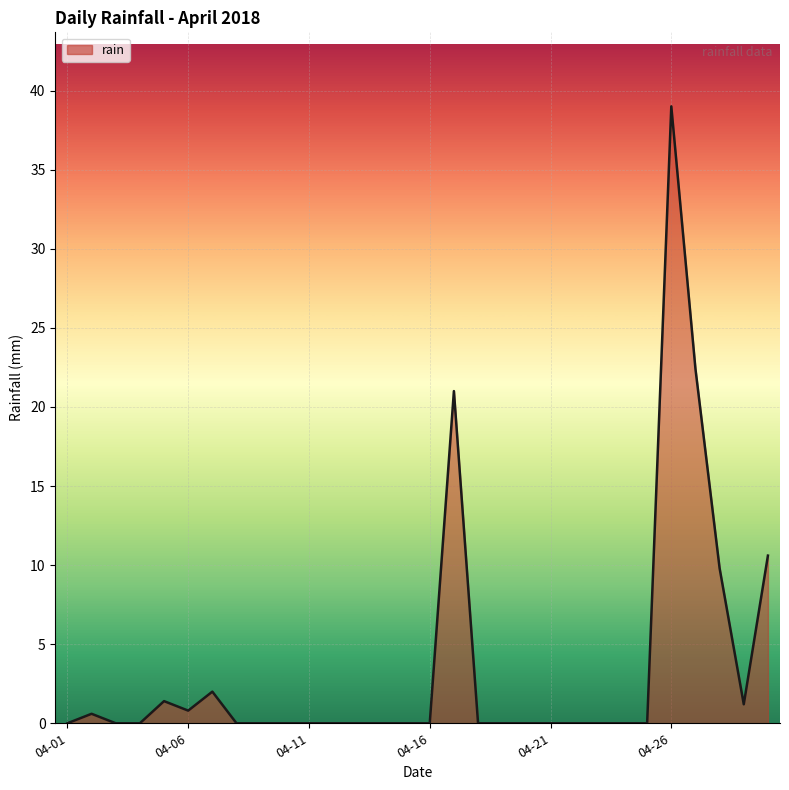

What is the difference between the maximum and minimum values?

39.0